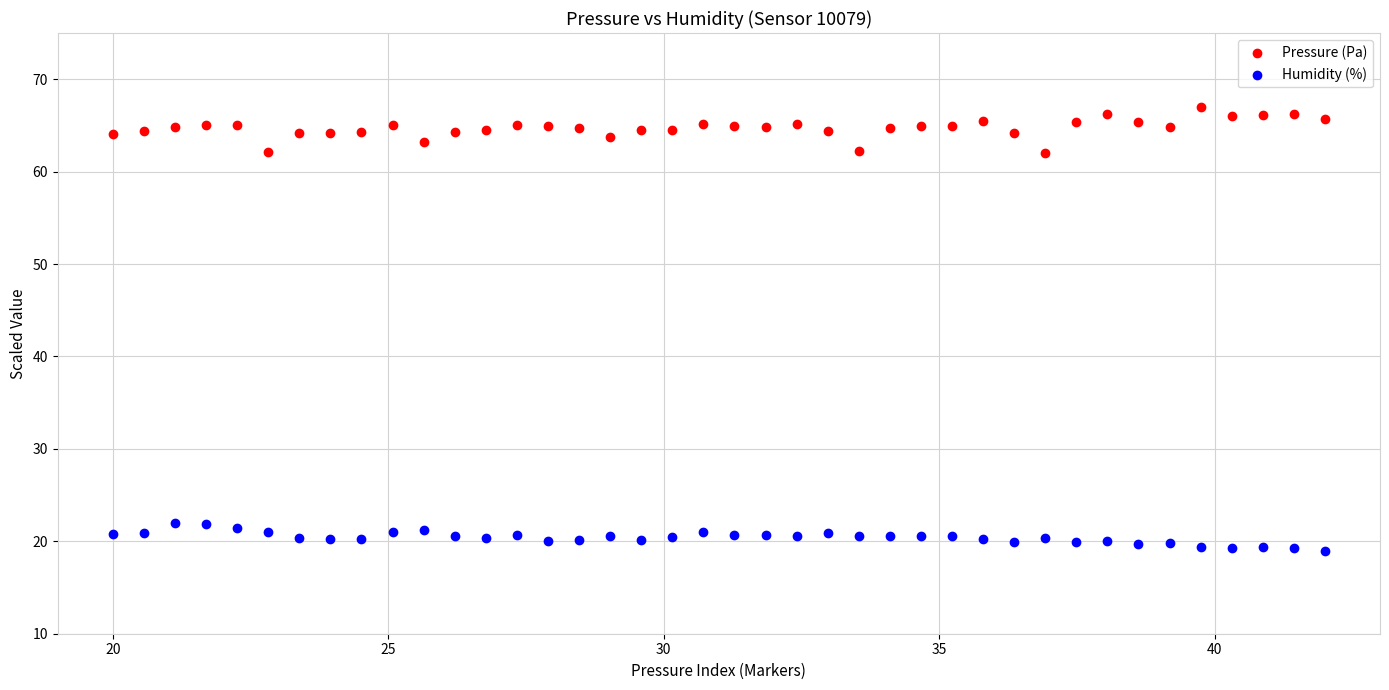

Across all data points, what is the range of X values (max minus min)?

22.0